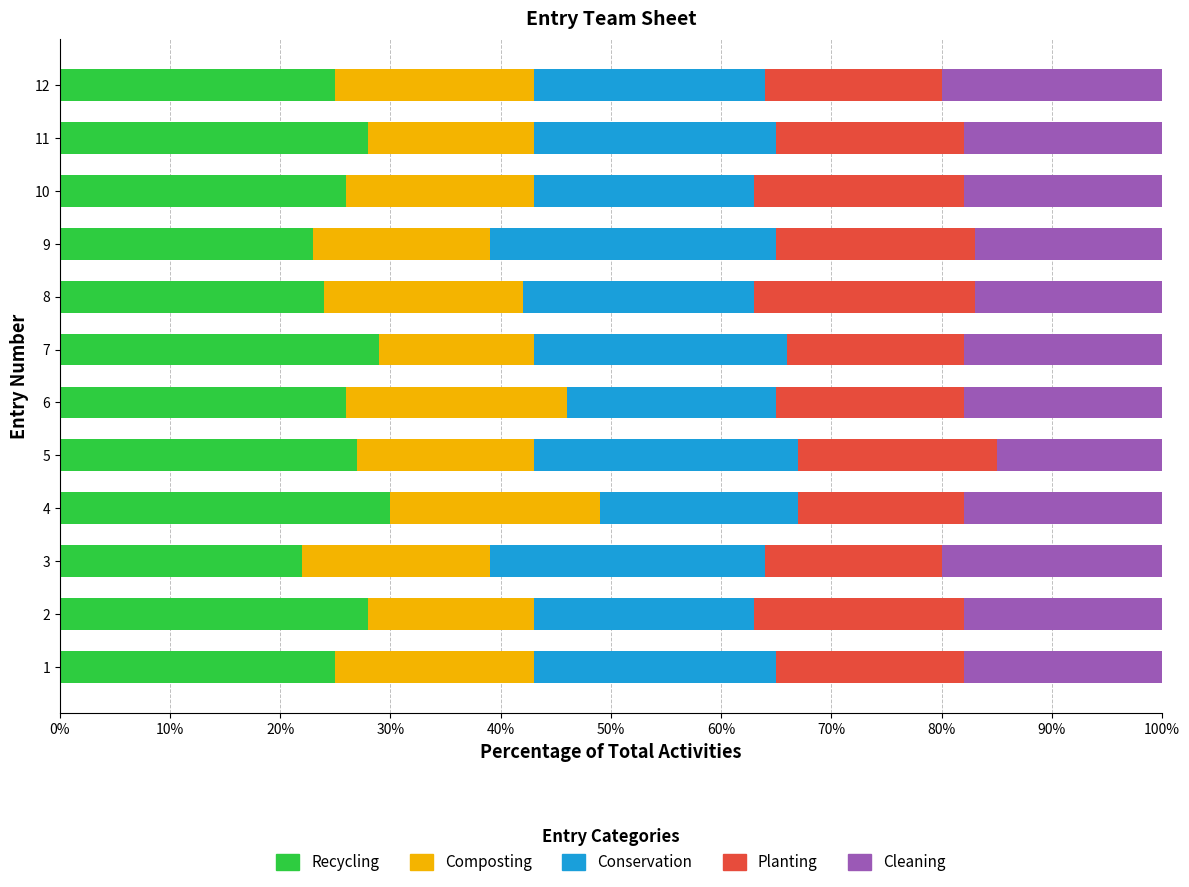

What is the total value across all series at 10?

100.0